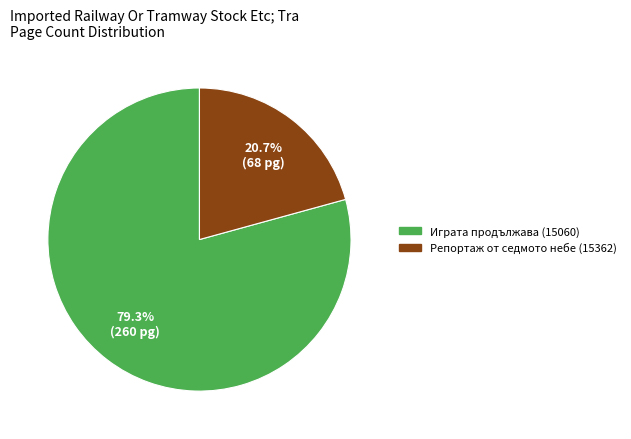

Approximately how many times larger is the value at Играта продължава (15060) compared to Репортаж от седмото небе (15362)?

3.8